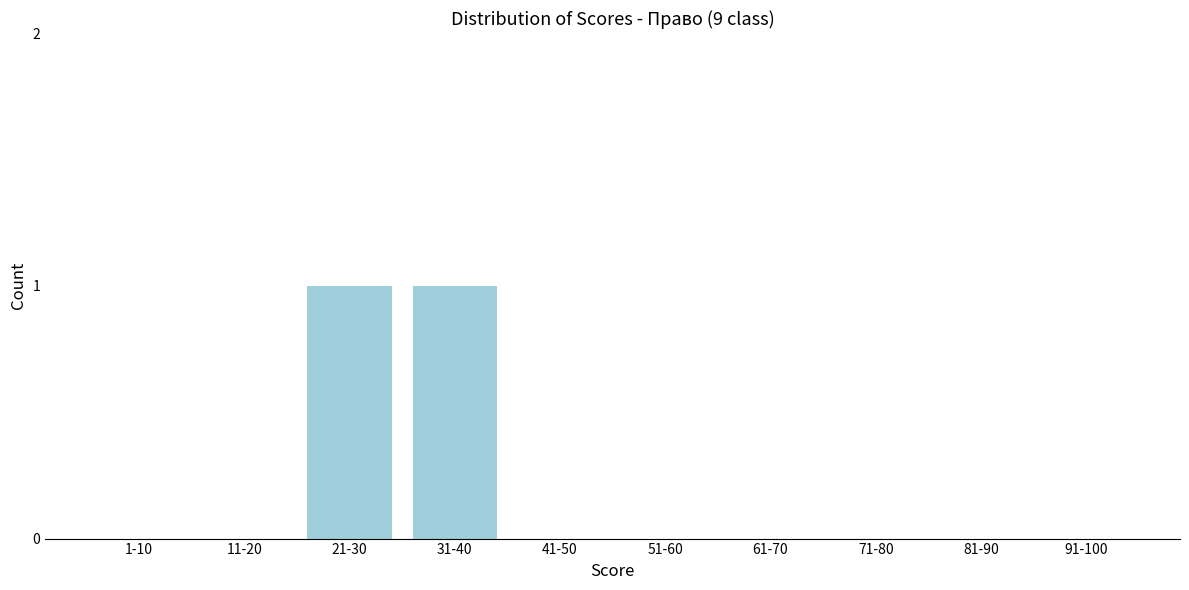

Reading left to right, list all the values displayed in this chart.

1-10=0	11-20=0	21-30=1	31-40=1	41-50=0	51-60=0	61-70=0	71-80=0	81-90=0	91-100=0